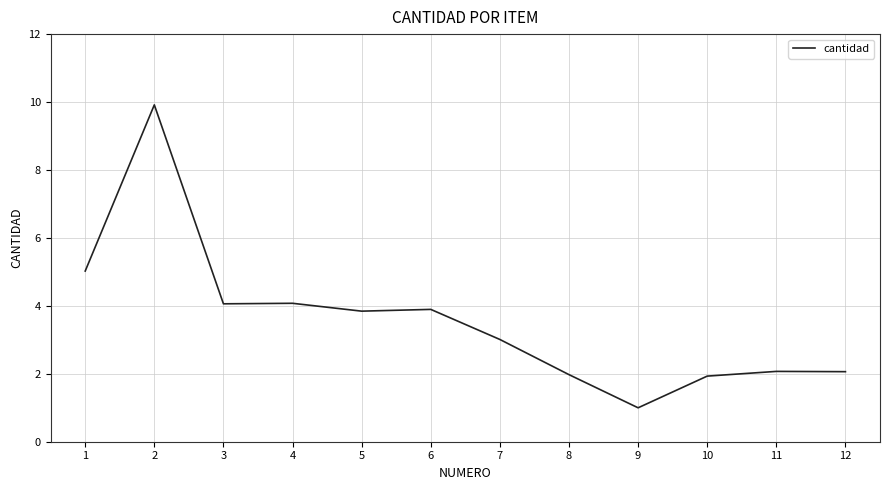

True or false: the data shows 0.8 at 10.

False